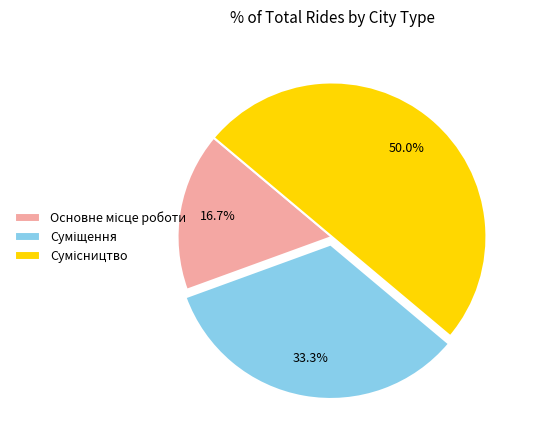

How much of the chart is everything except Основне місце роботи?

83.3%